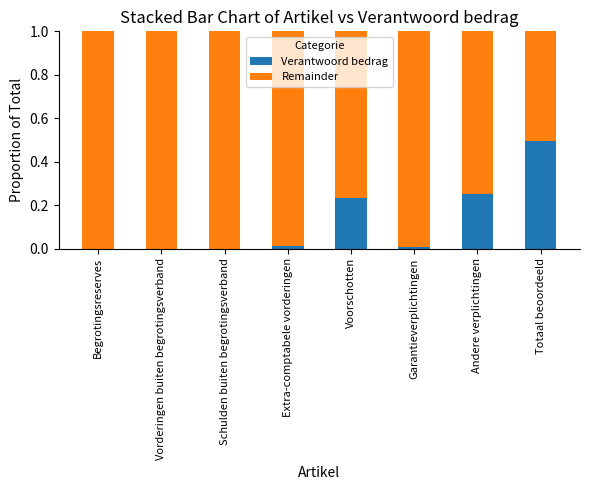

The value of Verantwoord bedrag at Voorschotten is 0.1. True or false?

False